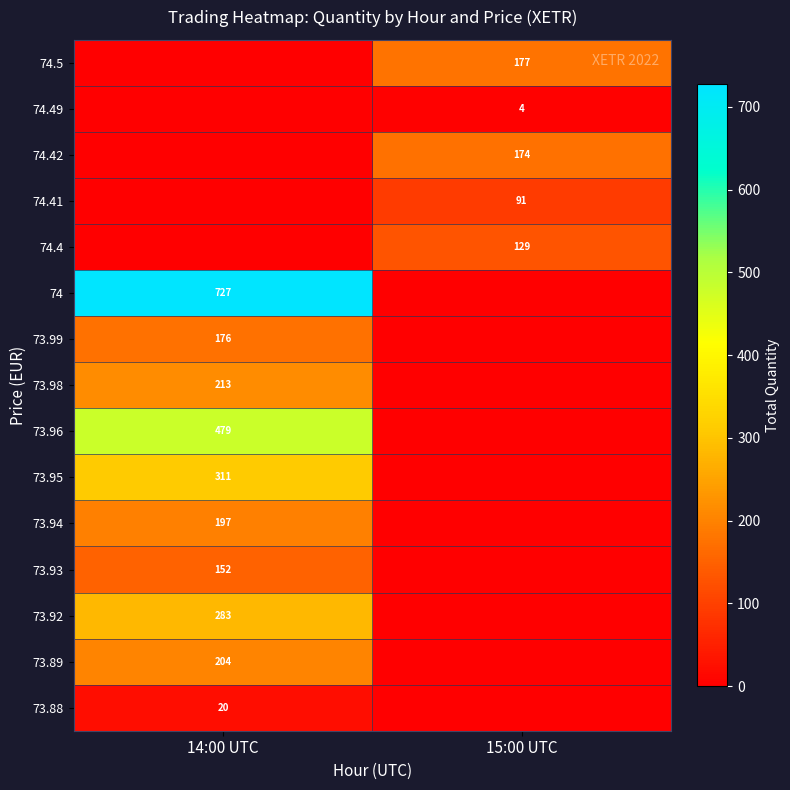

True or false: 73.96 has a value of 705 at 14:00 UTC.

False